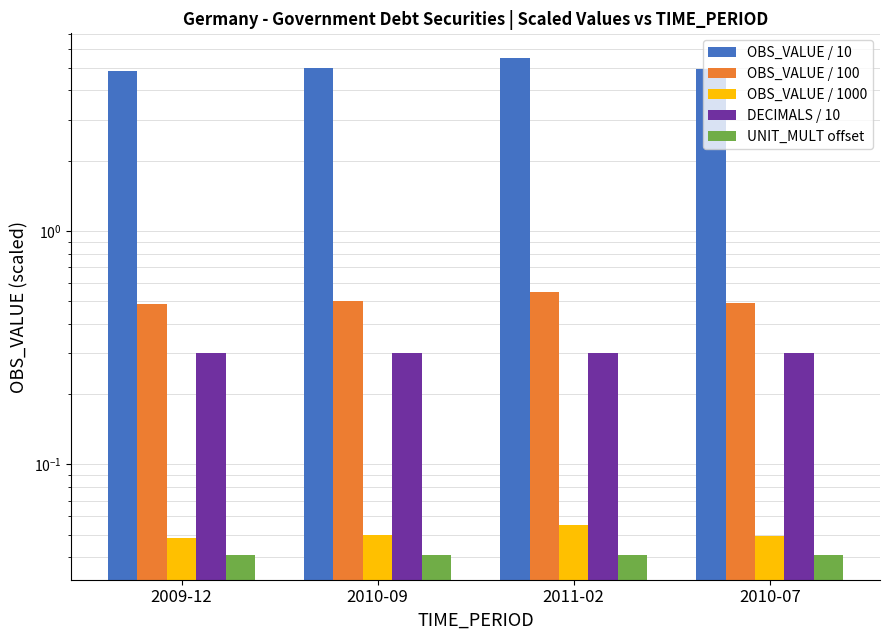

At 2010-07, list the series in order from largest to smallest.

OBS_VALUE / 10, OBS_VALUE / 100, DECIMALS / 10, OBS_VALUE / 1000, UNIT_MULT offset